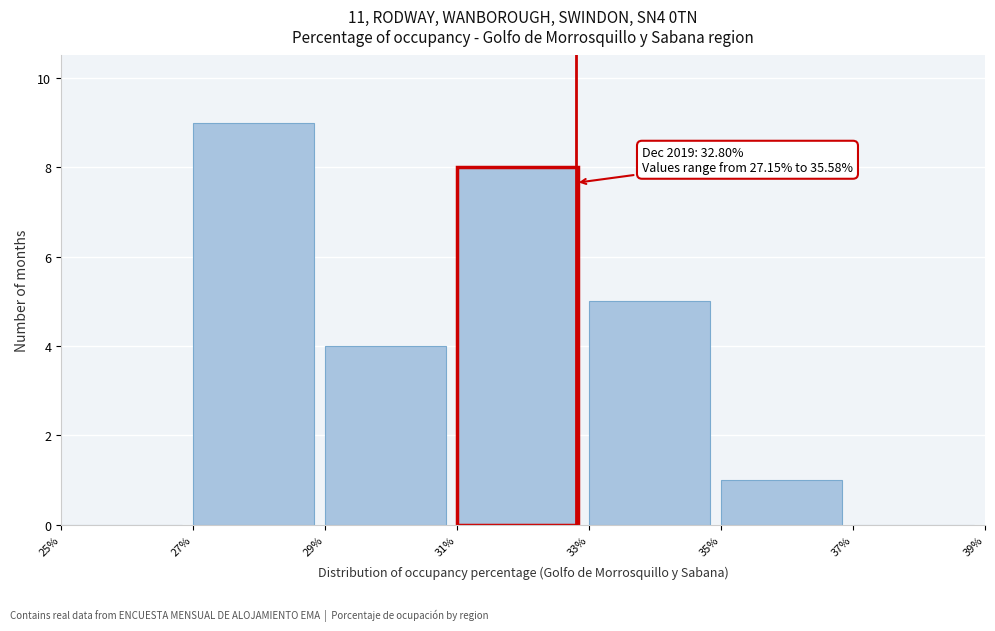

Which range on the x-axis has the tallest bar?

27% to 29%